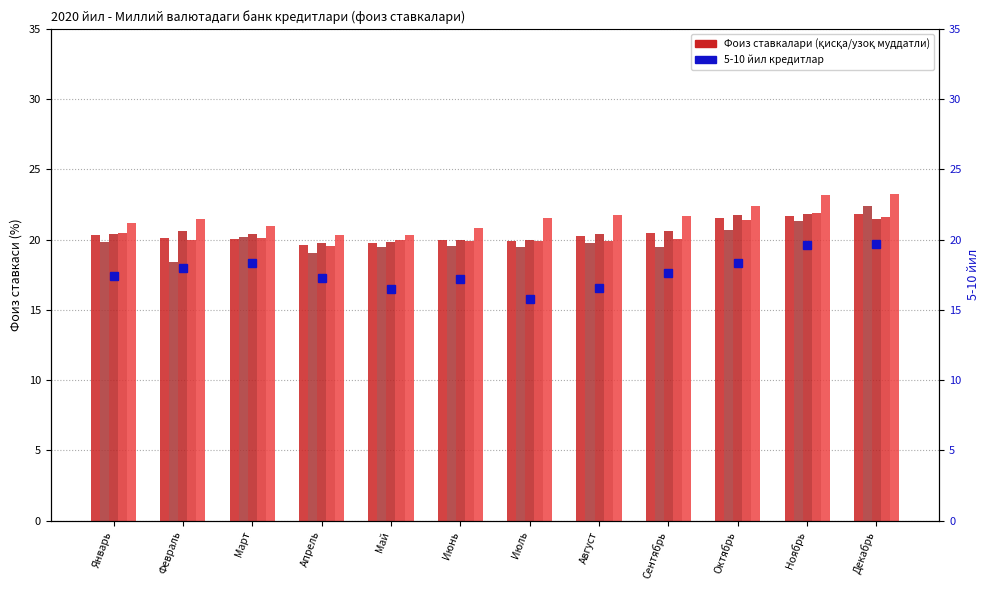

Count the number of data series in this chart.

6